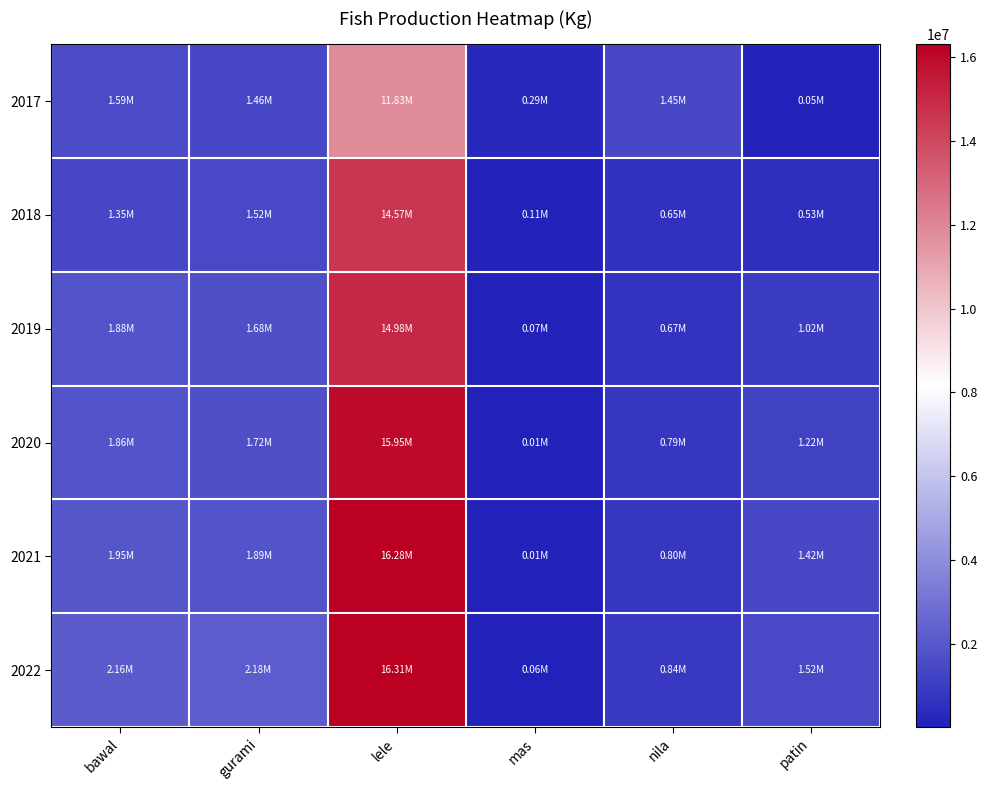

What is the greatest value displayed?

16310100